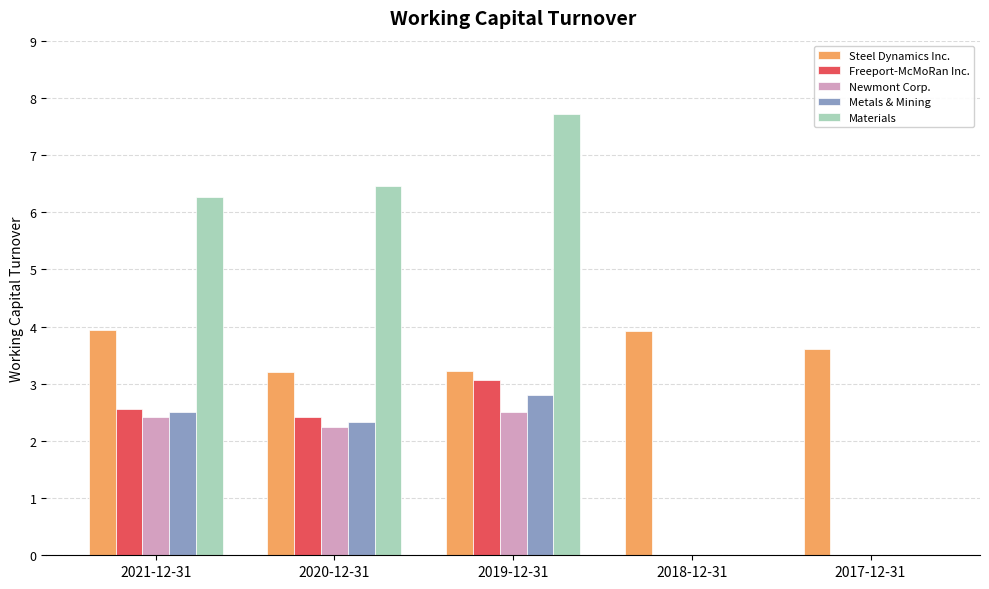

Between 2020-12-31 and 2017-12-31, which series saw the biggest shift?

Materials